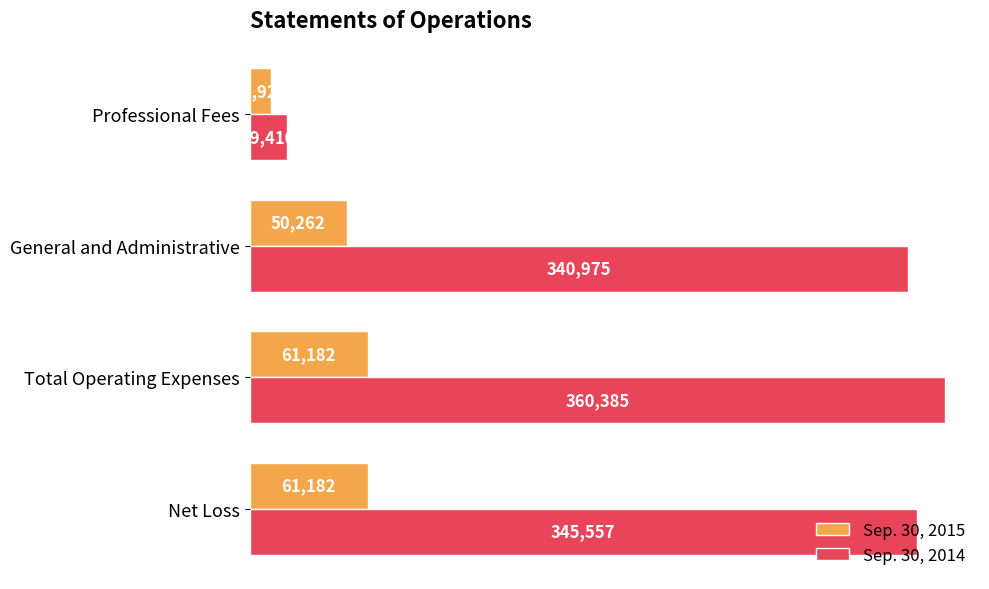

At which label is Sep. 30, 2015 closest to 36051?

General and Administrative